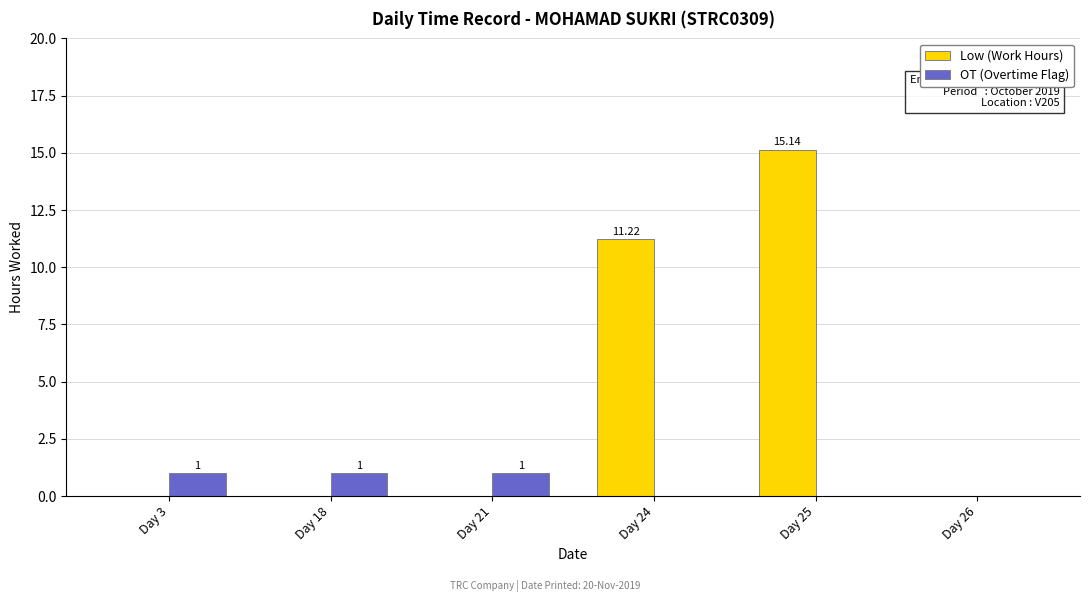

What is the sum of all Low (Work Hours) values?

26.4